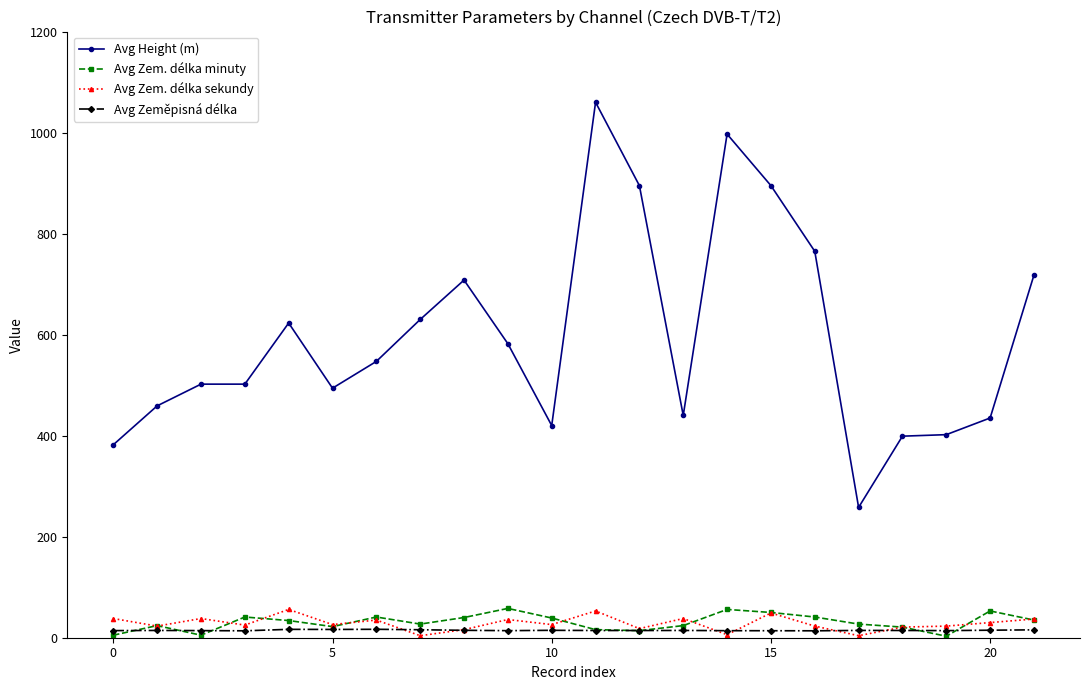

True or false: Avg Zem. délka minuty has more than 0 interior local peaks.

True